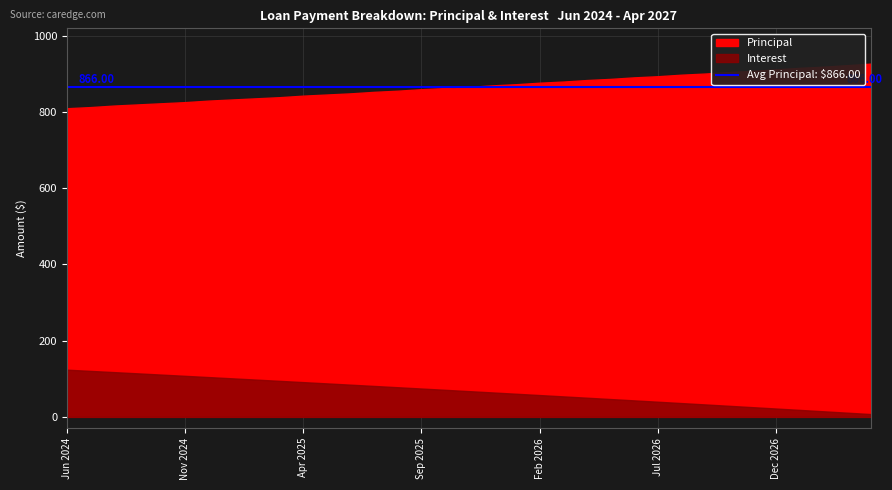

Reading left to right, transcribe all the data shown in this chart.

Principal: 810.0	813.0	817.0	820.0	823.0	826.0	830.0	833.0	836.0	839.0	843.0	846.0	849.0	853.0	856.0	860.0	863.0	866.0	870.0	873.0	877.0	880.0	884.0	887.0	891.0	894.0	898.0	901.0	905.0	908.0	912.0	916.0	919.0	923.0	927.0
Interest: 123.8	120.6	117.4	114.2	110.9	107.6	104.4	101.1	97.8	94.5	91.2	87.8	84.5	81.1	77.7	74.3	71.0	67.5	64.1	60.7	57.2	53.7	50.2	46.8	43.2	39.7	36.2	32.6	29.1	25.5	21.9	18.3	14.6	11.0	7.3